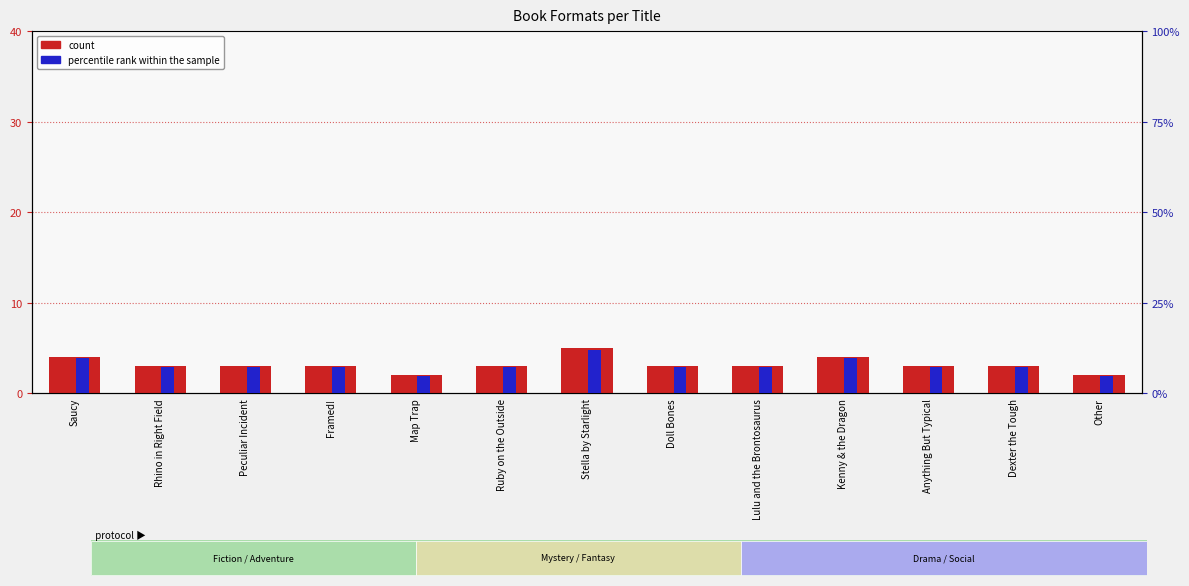

Is it true that percentile rank within the sample equals 7.2 at Dexter the Tough?

True